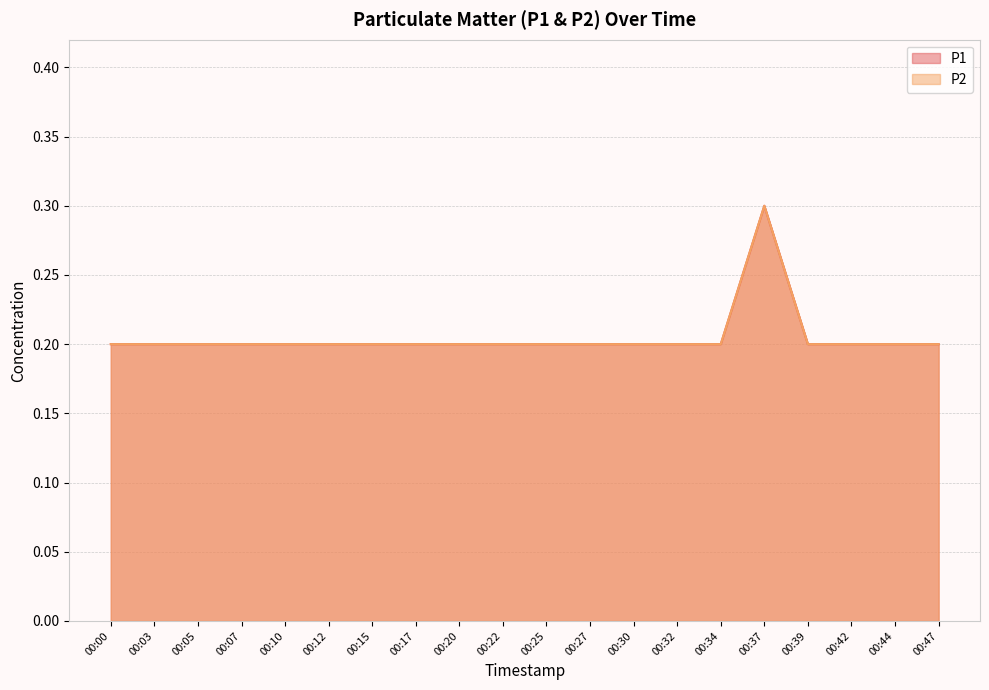

Reading left to right, what are all the values shown in this chart?

P1: 0.2	0.2	0.2	0.2	0.2	0.2	0.2	0.2	0.2	0.2	0.2	0.2	0.2	0.2	0.2	0.3	0.2	0.2	0.2	0.2
P2: 0.2	0.2	0.2	0.2	0.2	0.2	0.2	0.2	0.2	0.2	0.2	0.2	0.2	0.2	0.2	0.3	0.2	0.2	0.2	0.2